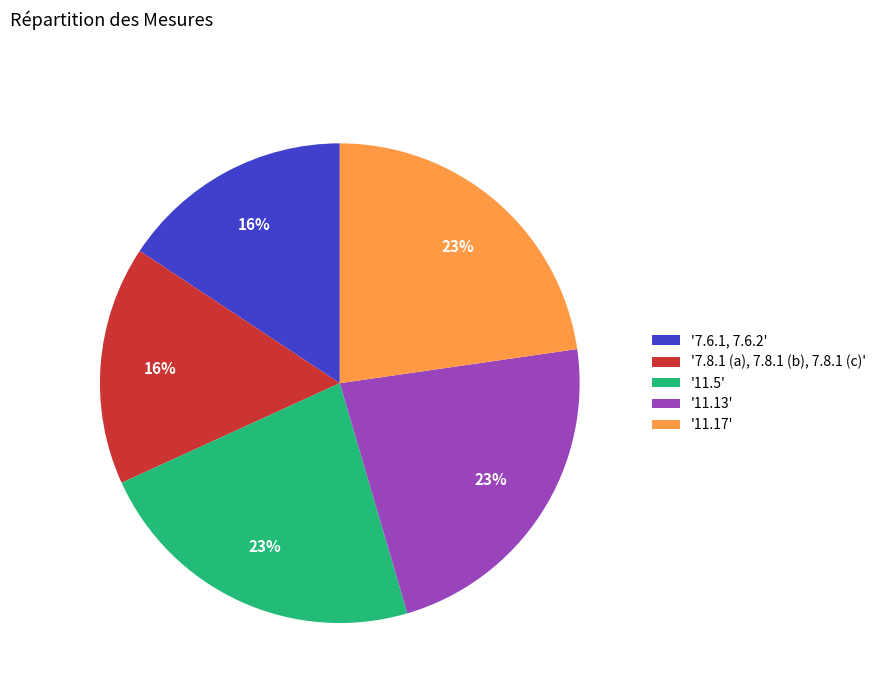

Is there a majority slice in this chart?

No